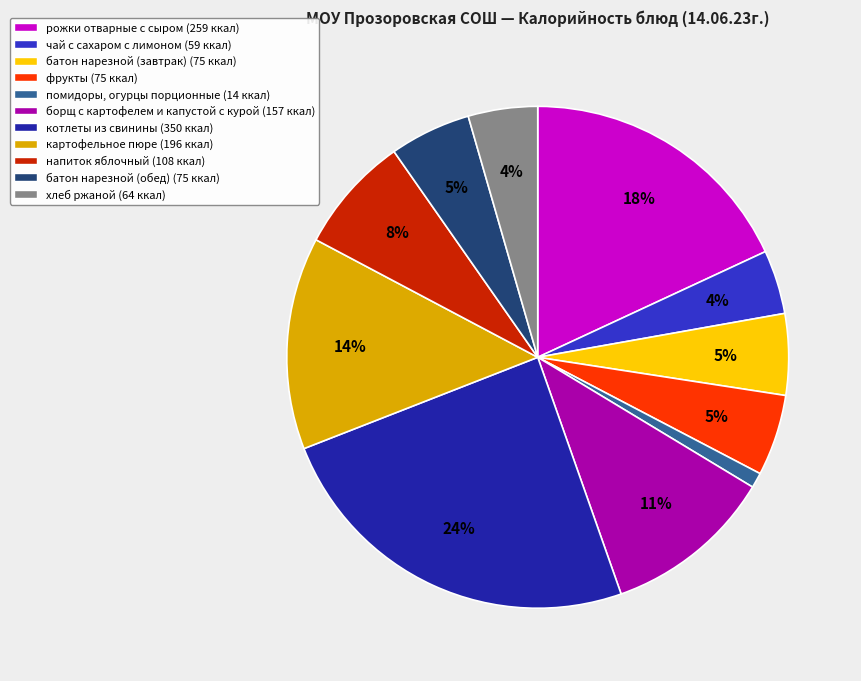

Between хлеб ржаной (64 ккал) and котлеты из свинины (350 ккал), which is larger?

котлеты из свинины (350 ккал)